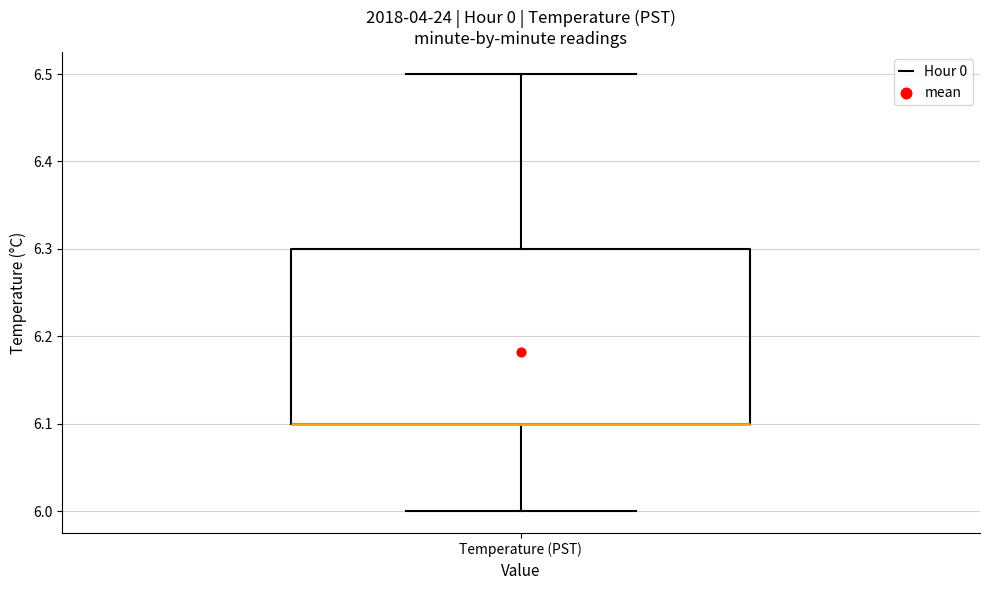

Transcribe this box plot: give where the median line is, the range the box spans, and where the two whiskers end, as read against the y-axis. The values are not printed on the chart, so give them approximately, as read against the axis.

median 6.1 (drawn on the box's lower edge), box 6.1 to 6.3, whiskers 6.0 to 6.5